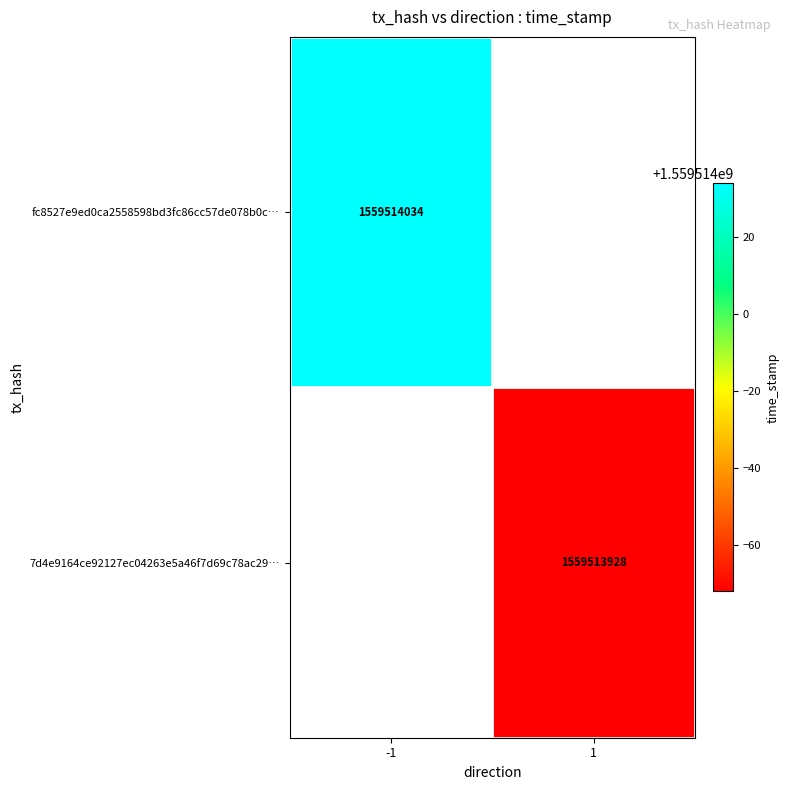

Which category has the highest value in the 7d4e9164ce92127ec04263e5a46f7d69c78ac29 series?

1